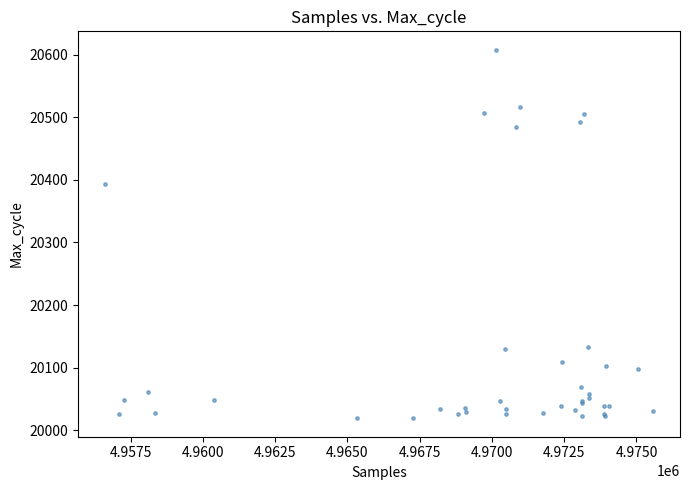

What Y value in the scatter plot is closest to 20313?

20393